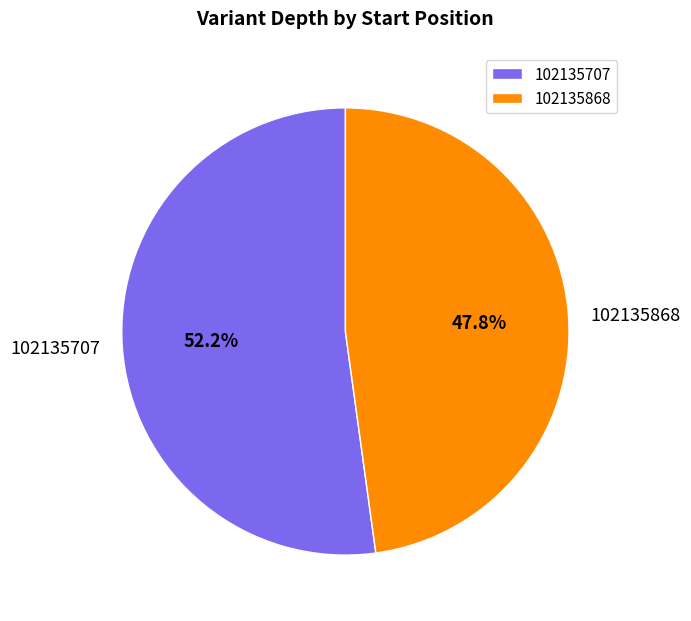

Which slice is the smallest?

102135868